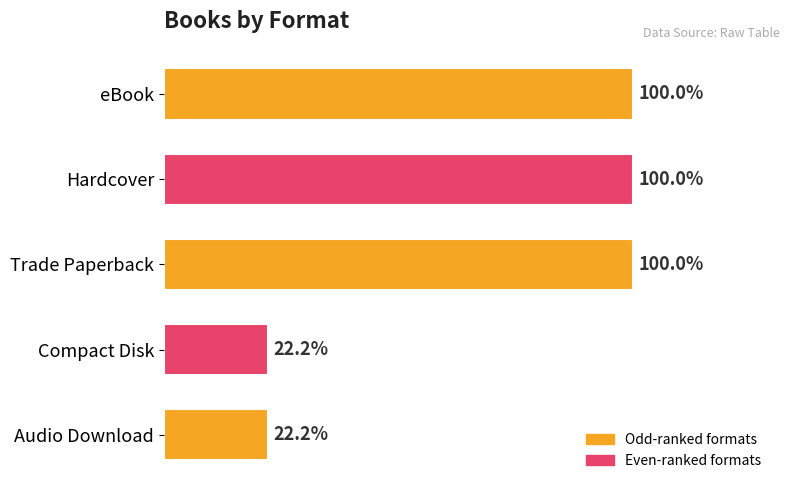

Does the chart contain any negative values?

No